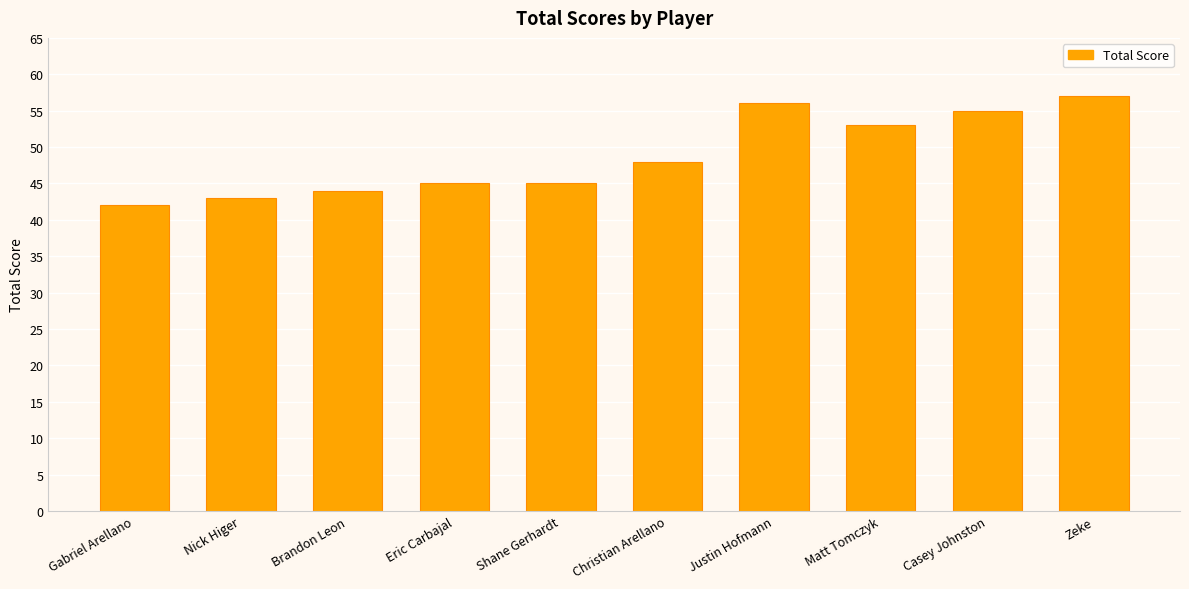

What is the label of the 2nd bar from the left?

Nick Higer